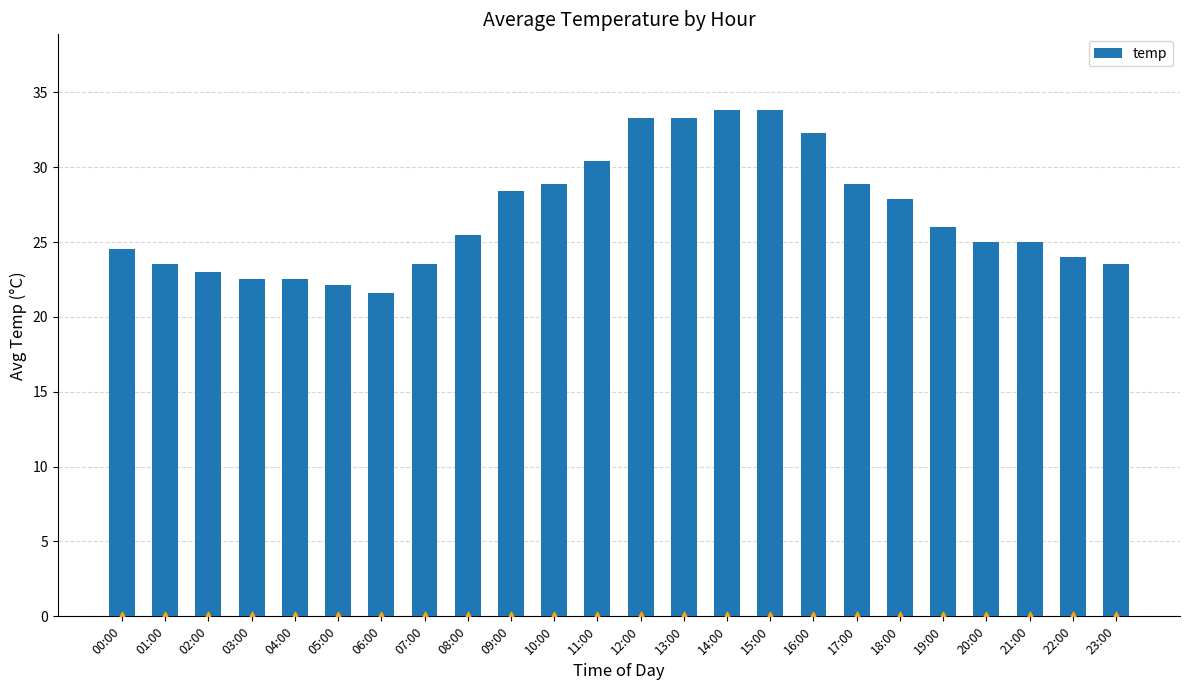

Which has a higher value, 17:00 or 19:00?

17:00